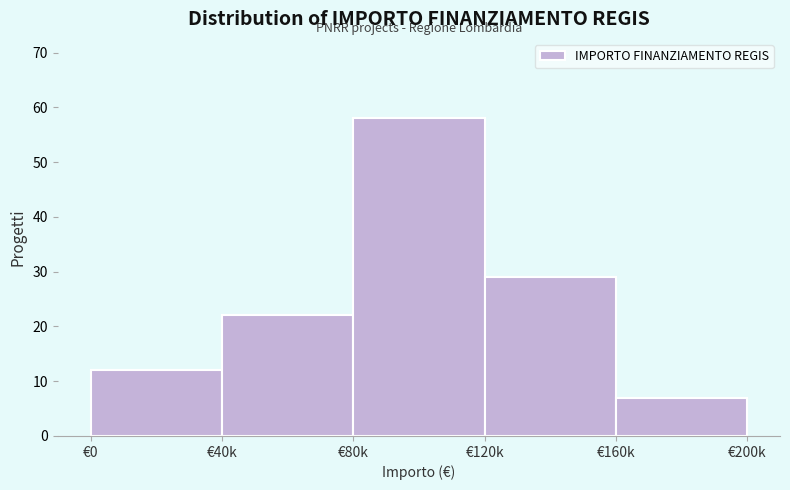

Reading left to right, what are all the values shown in this chart?

€0=12	€40k=22	€80k=58	€120k=29	€160k=7